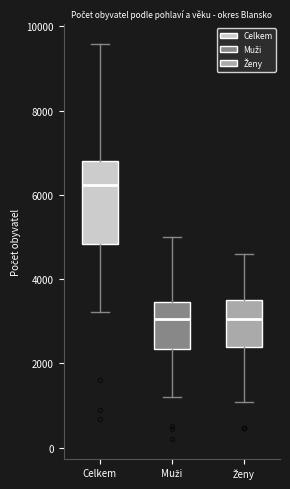

Reading left to right, read every box against the y-axis: the position of its median line, the range the box covers, and the ends of its whiskers. The values are not printed on the chart, so give them approximately, as read against the axis.

Celkem: median 6200, box 4800 to 6800, whiskers 3200 to 9600
Muži: median 3000, box 2400 to 3400, whiskers 1200 to 5000
Ženy: median 3000, box 2400 to 3400, whiskers 1000 to 4600